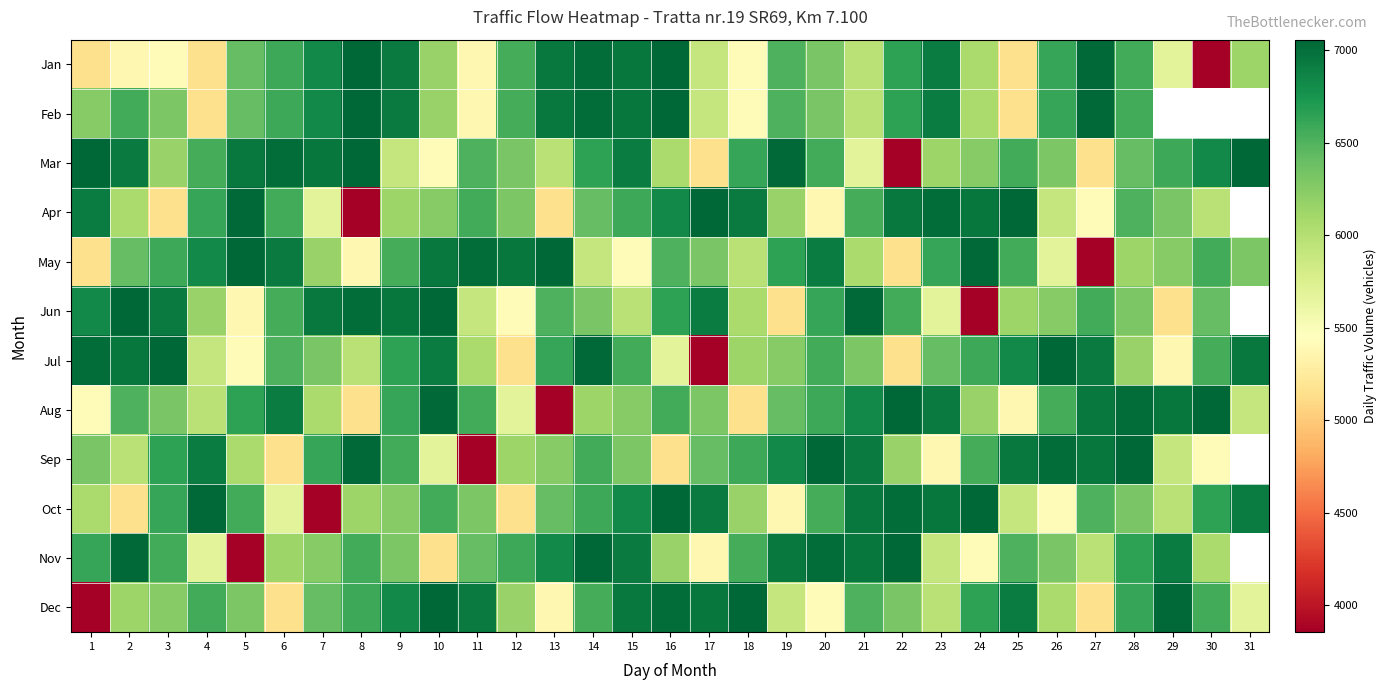

At which label is Aug closest to 5456?

1